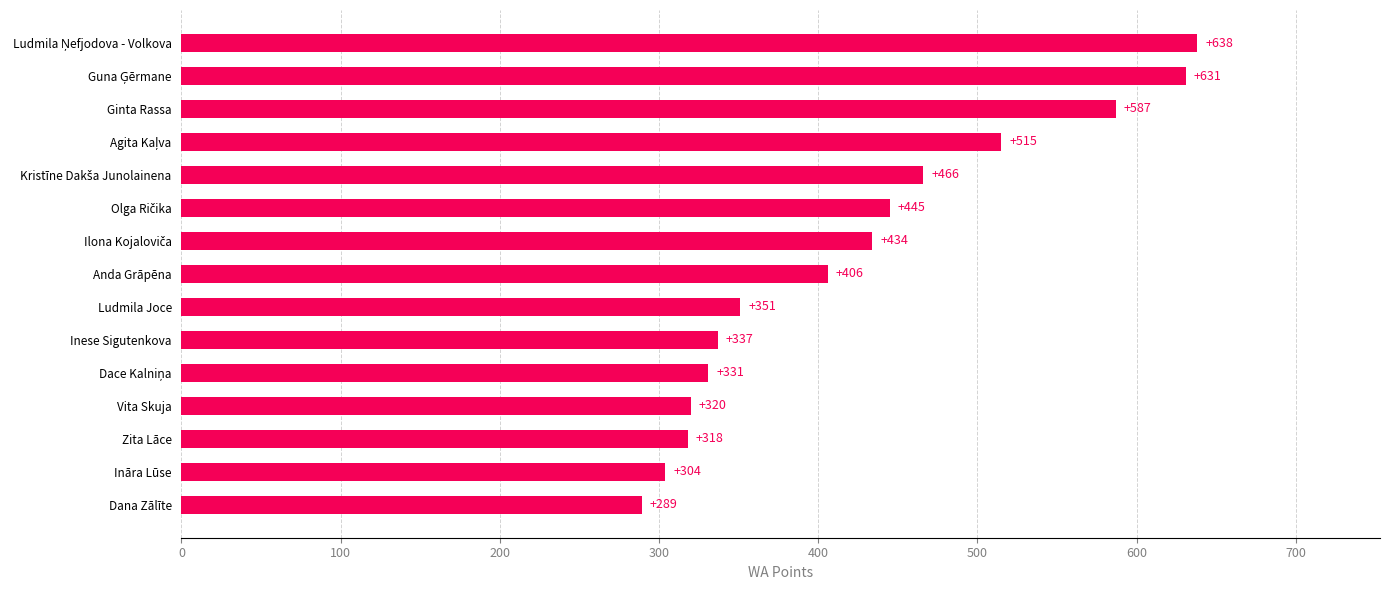

What is the difference between the maximum and minimum values?

349